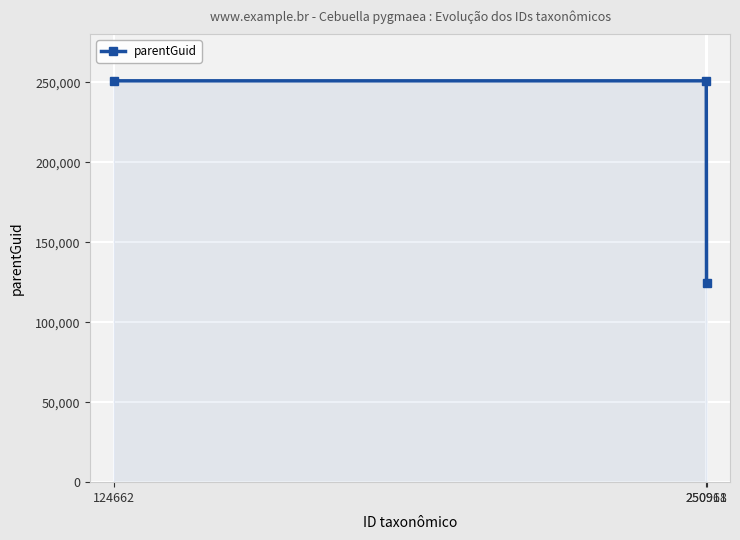

What is the sum of all values?

626607